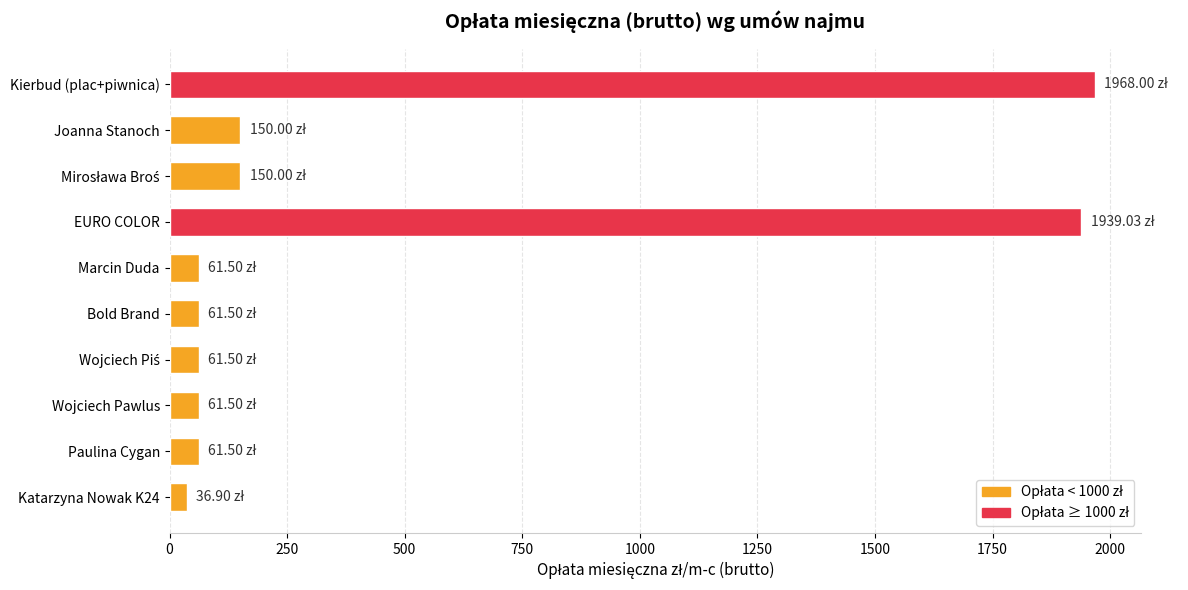

What is the difference between the second highest and second lowest values?

1877.5